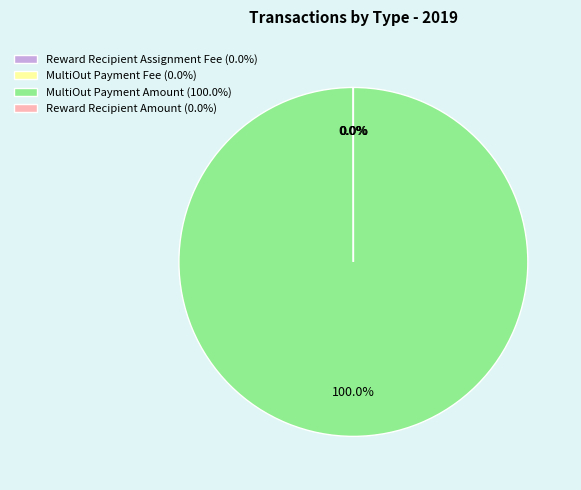

Is there a majority slice in this chart?

Yes